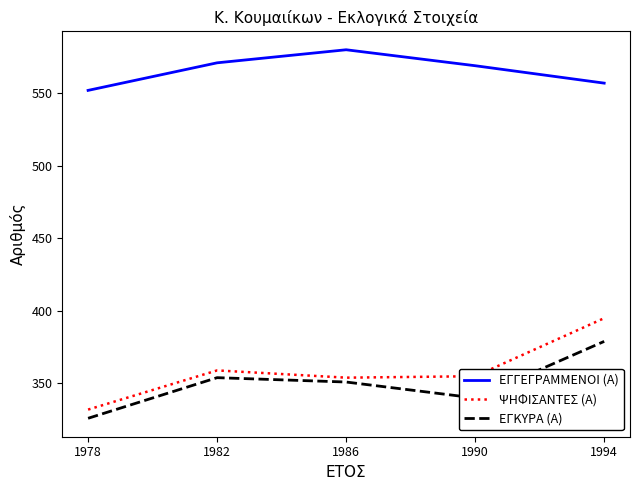

What is the approximate value of ΨΗΦΙΣΑΝΤΕΣ (Α) at 1990, to the nearest 5?

355